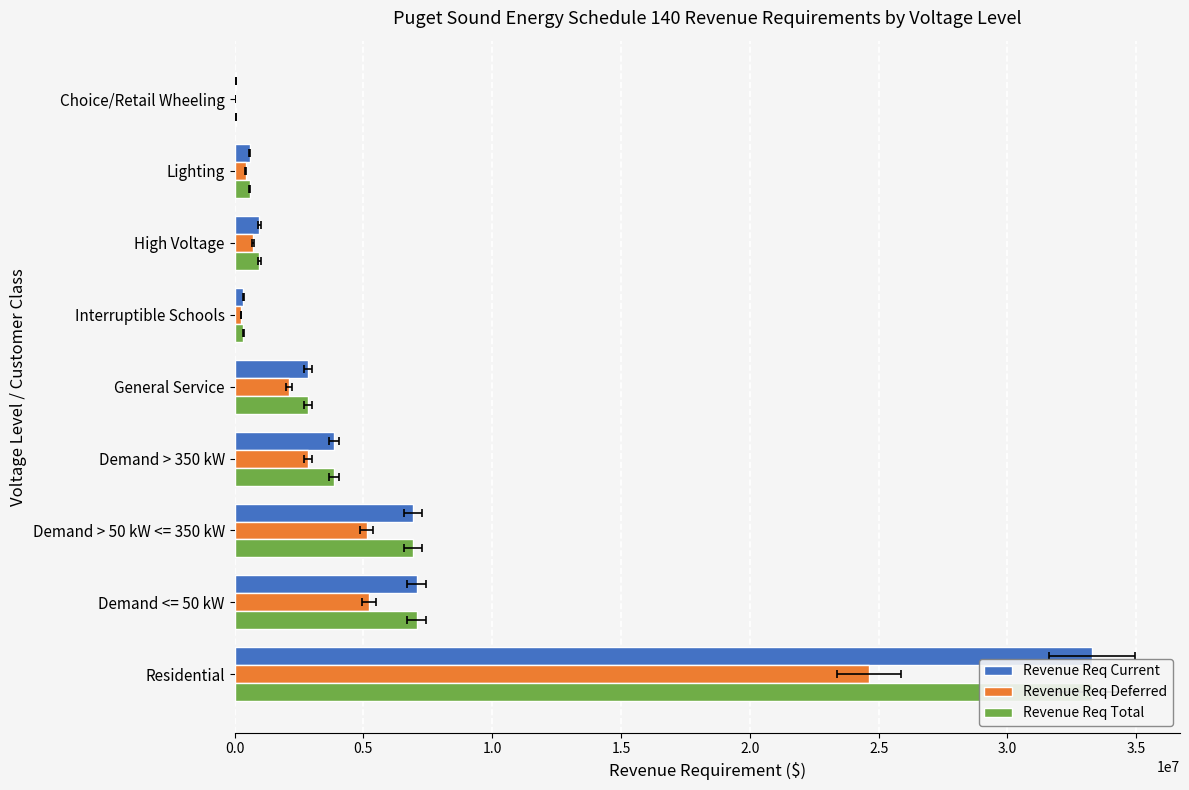

Which series has the widest spread of values?

Revenue Req Current